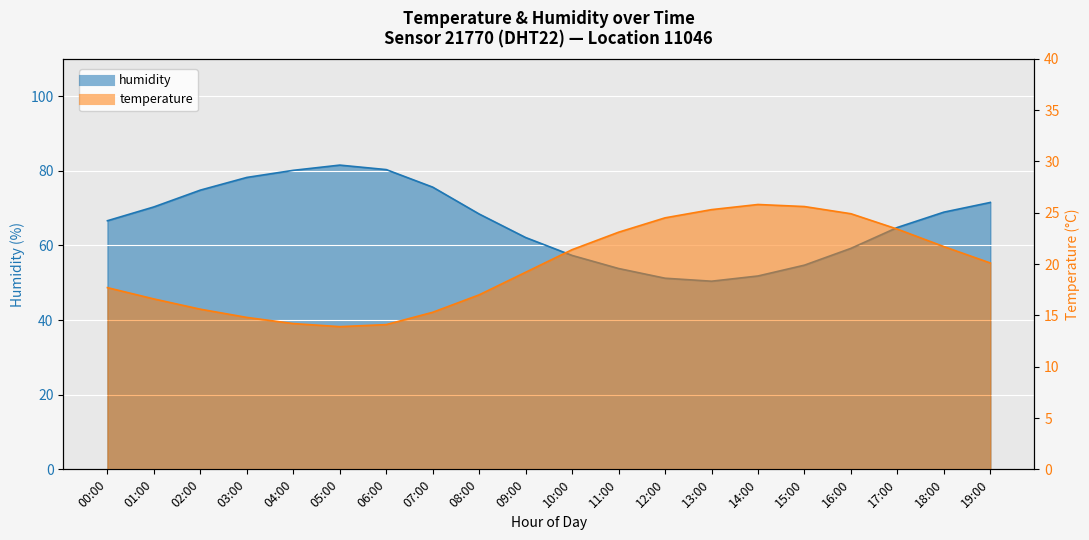

What is the difference between the temperature values at 12:00 and 07:00?

9.2